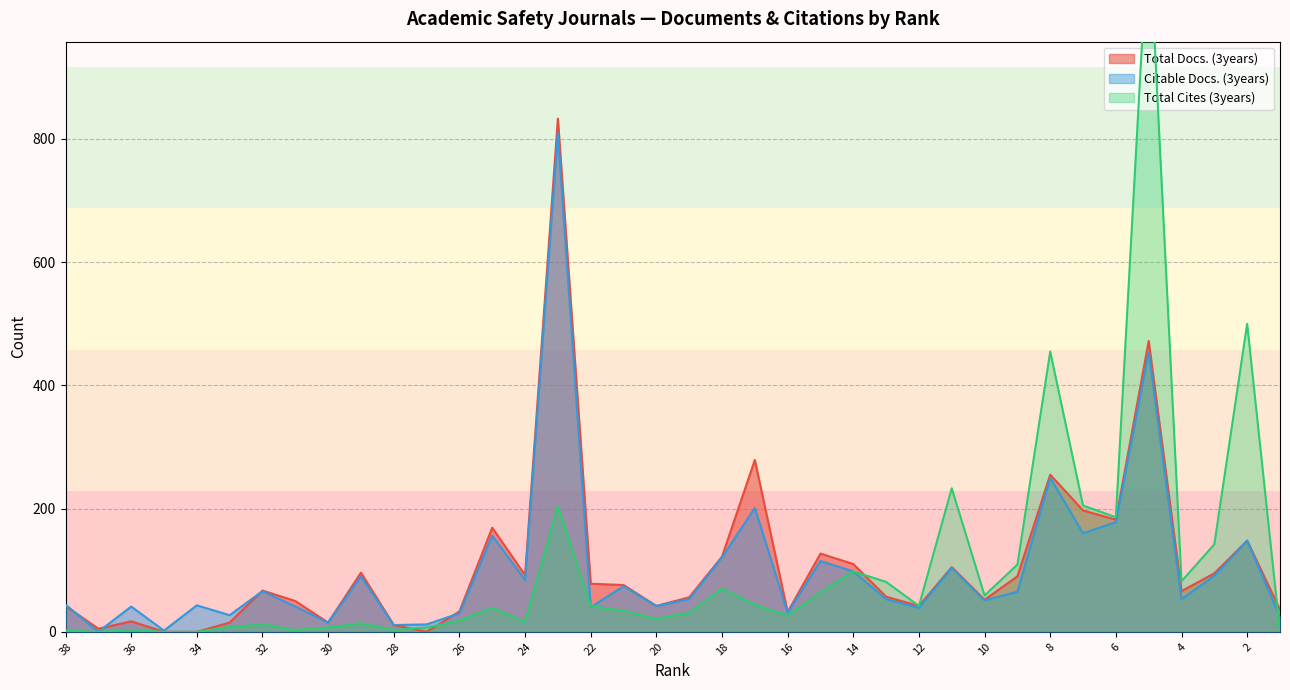

What is the difference between the second highest and second lowest values in the Citable Docs. (3years) series?

452